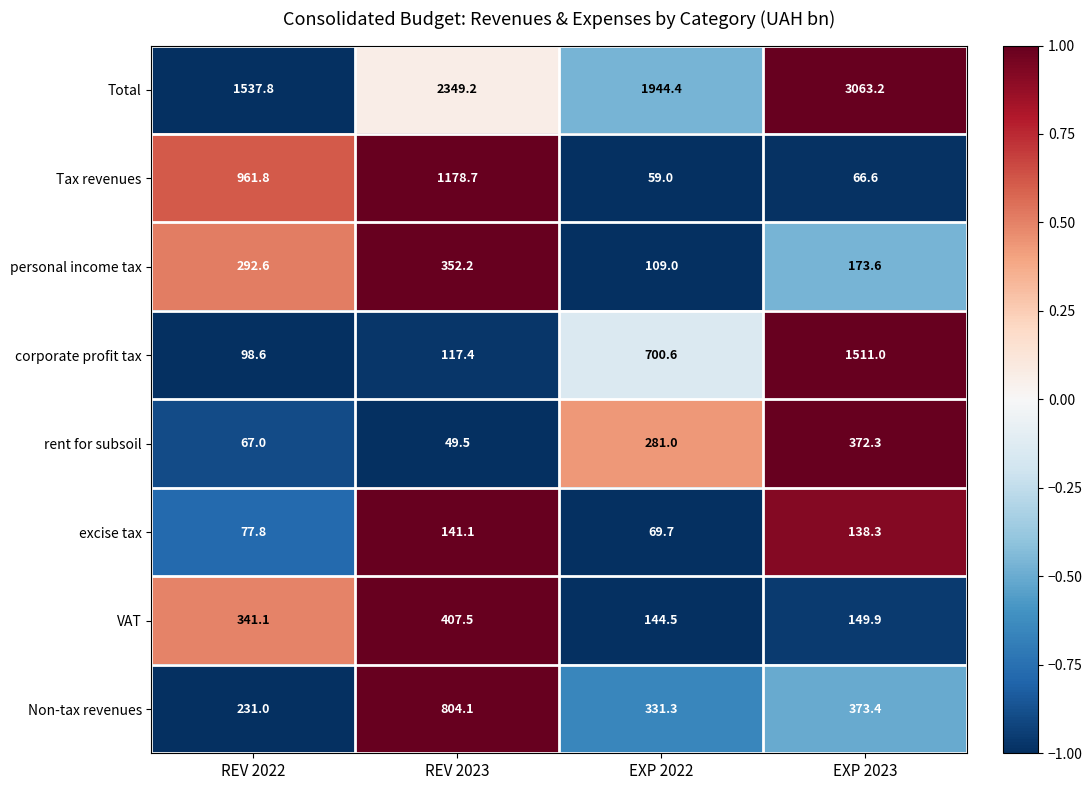

What is the highest value of the Tax revenues series?

1178.7